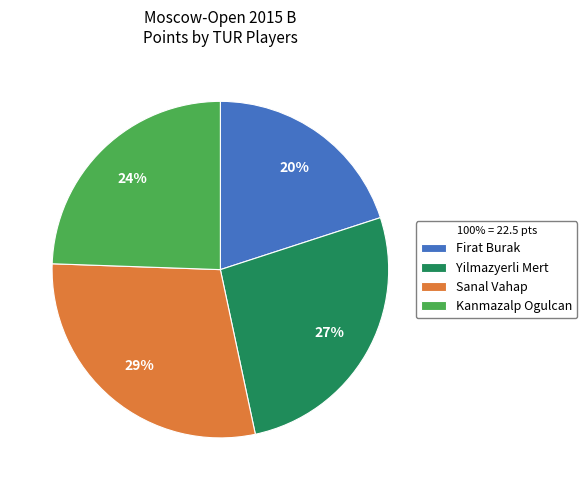

How many segments does this pie chart have?

4